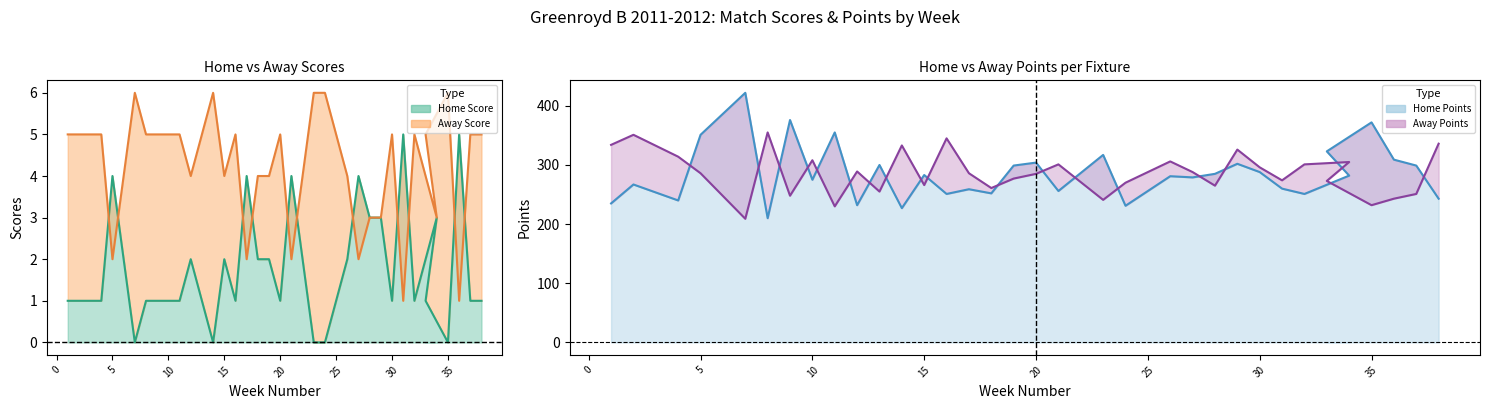

At which category is the sum across all series the highest?

5